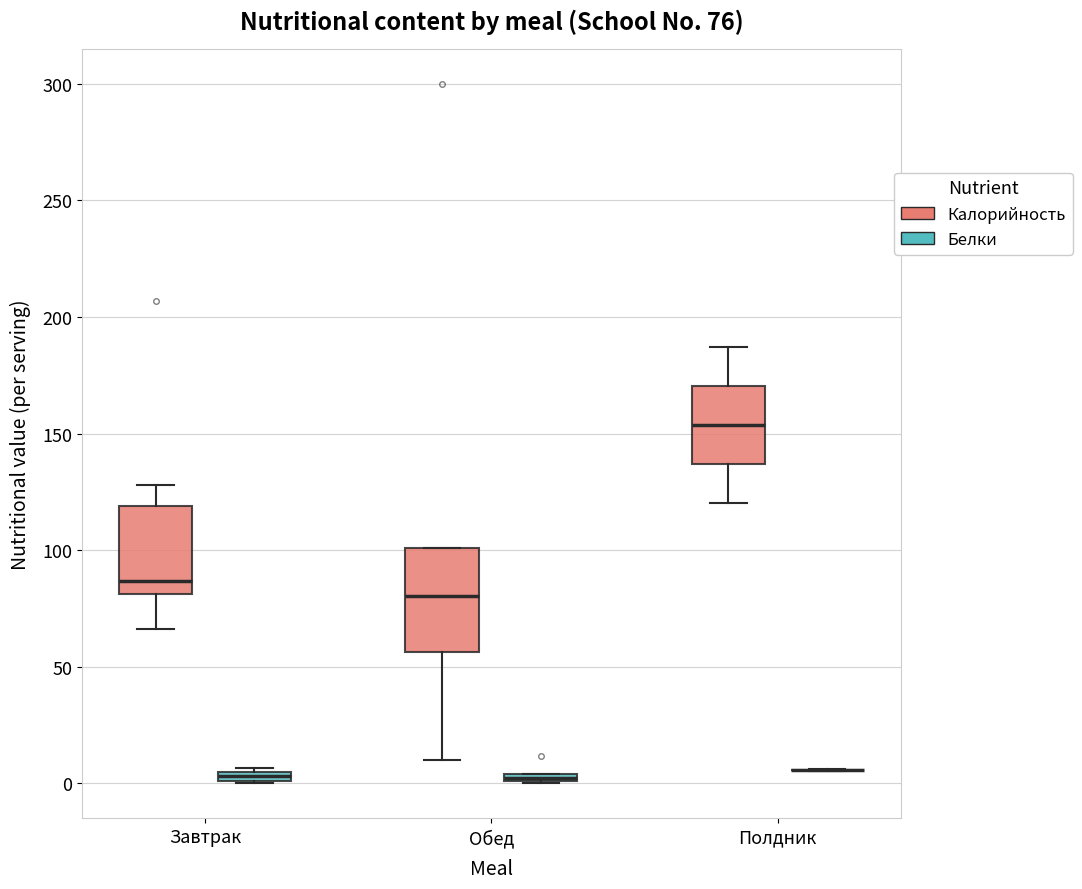

Comparing the boxes themselves (not the whiskers), which one is the tallest?

Обед (Калорийность)